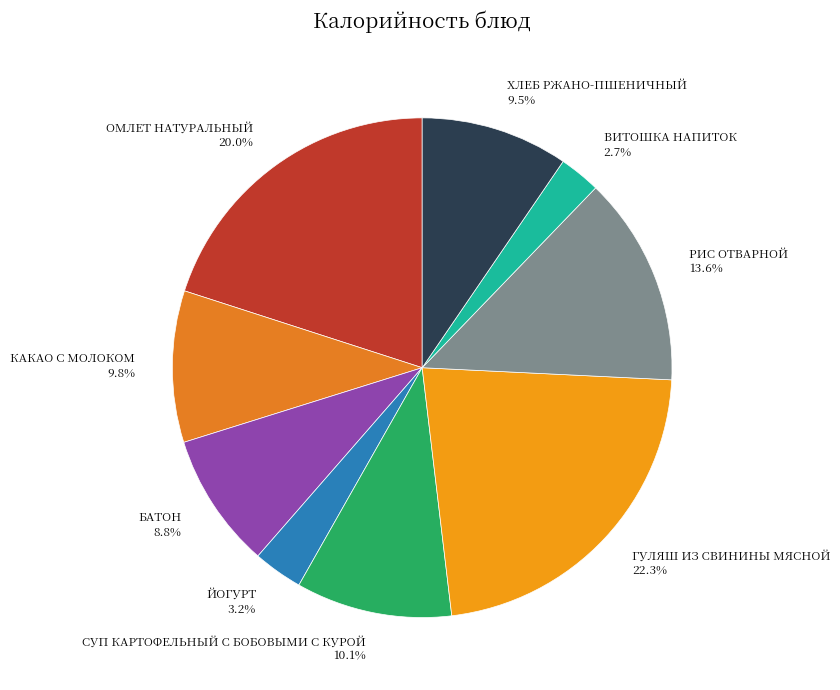

How many segments does this pie chart have?

9